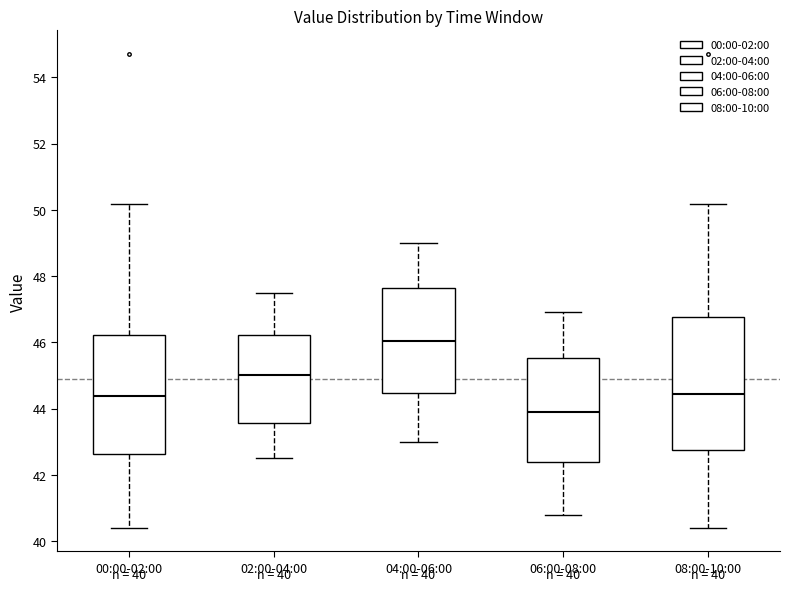

Which box's median line is the lowest?

06:00-08:00